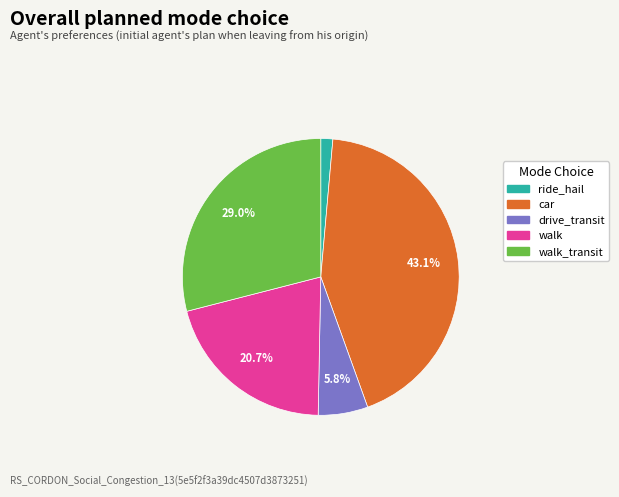

Is there a majority slice in this chart?

No